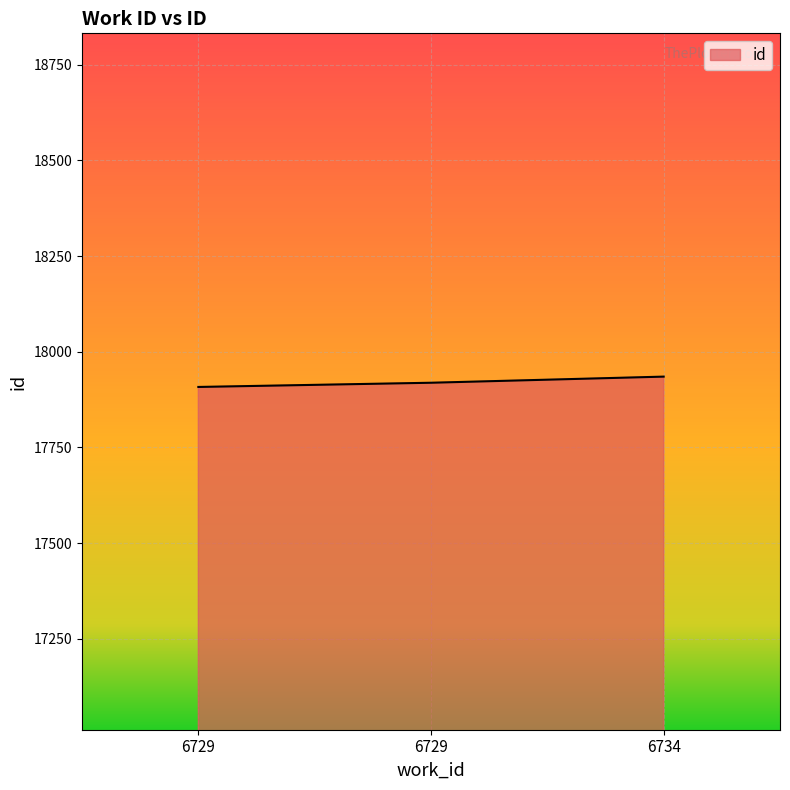

Where is the data nearest to the value 17921?

6729